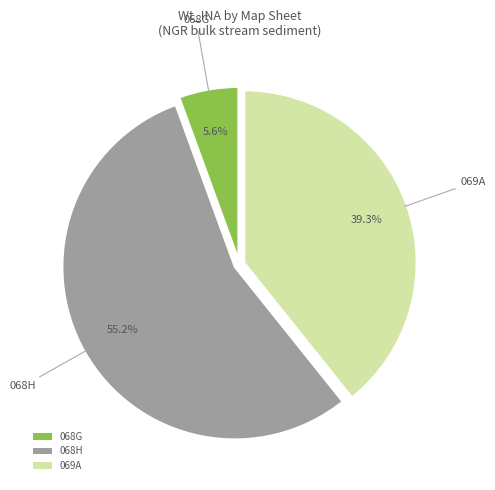

What is the largest slice in the pie chart?

068H